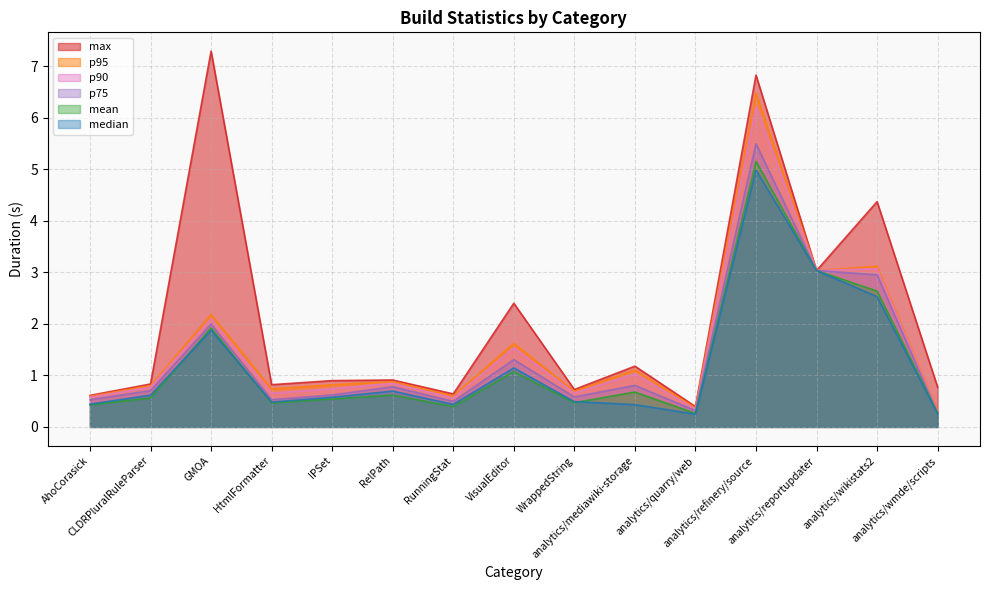

Which series has the largest range (max minus min)?

max